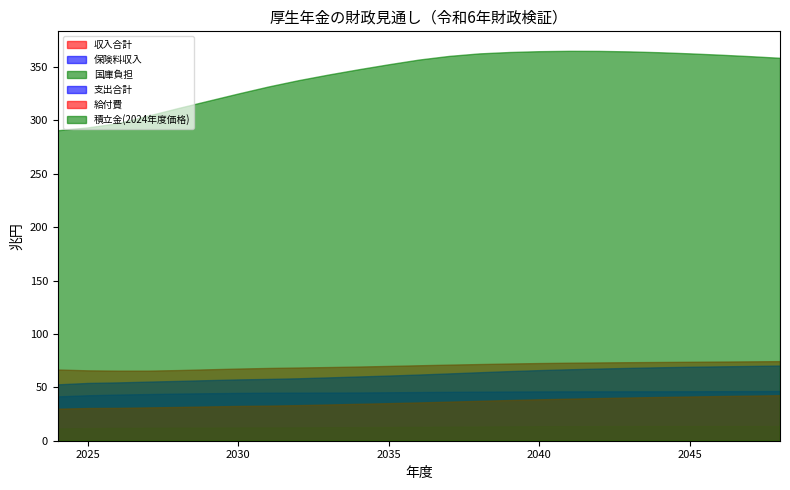

Is the value of 給付費 at 2033 greater than the value of 国庫負担 at 2038?

Yes